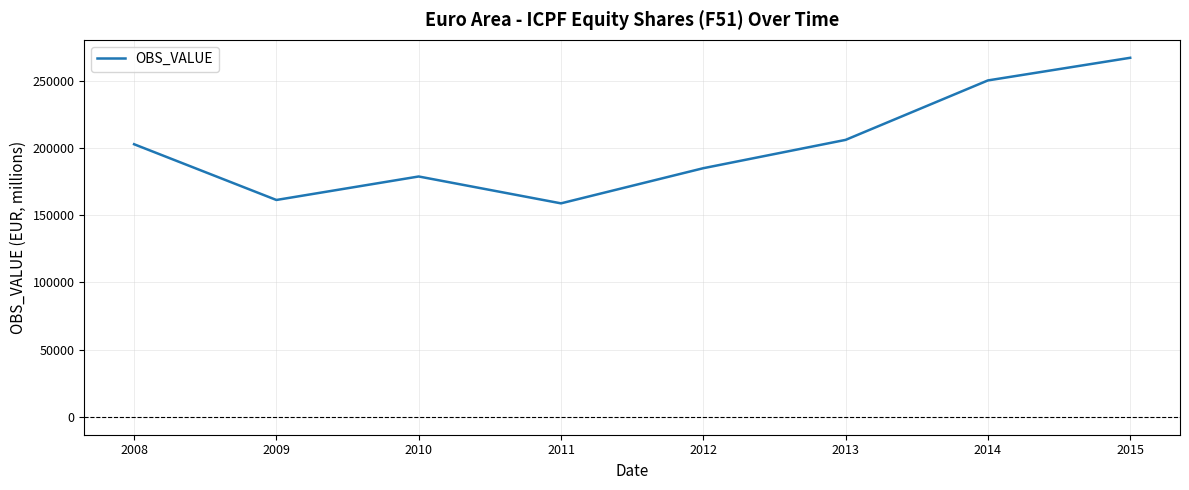

What is the smallest value displayed?

158930.2